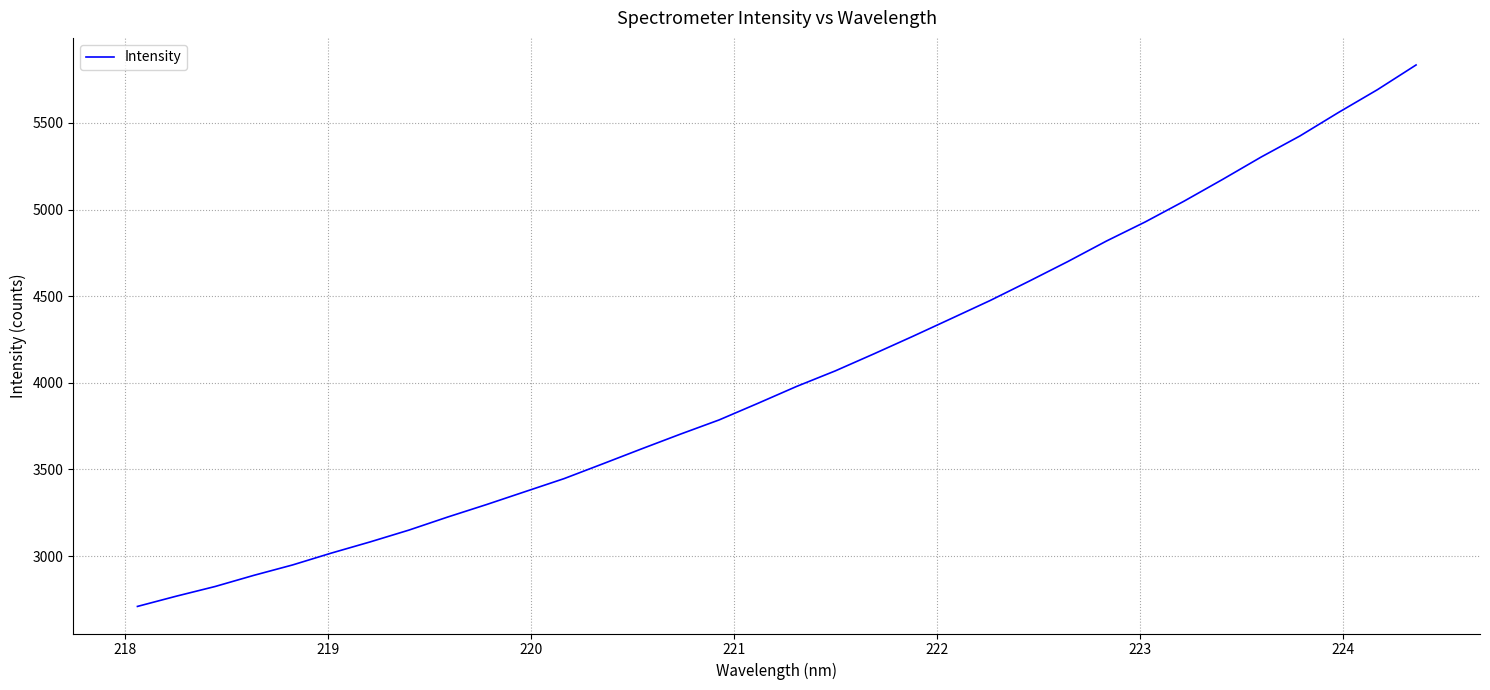

What is the maximum value shown in the chart?

5834.6